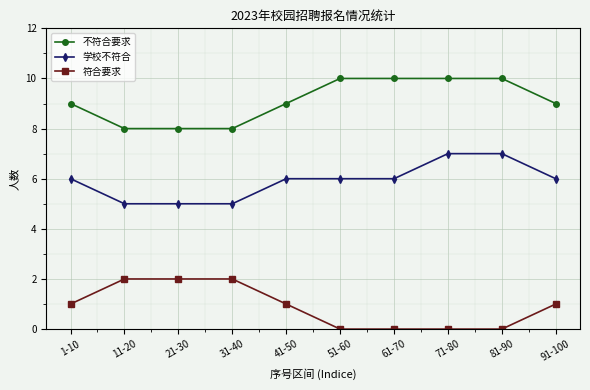

What is the label of the 10th point from the right?

1-10